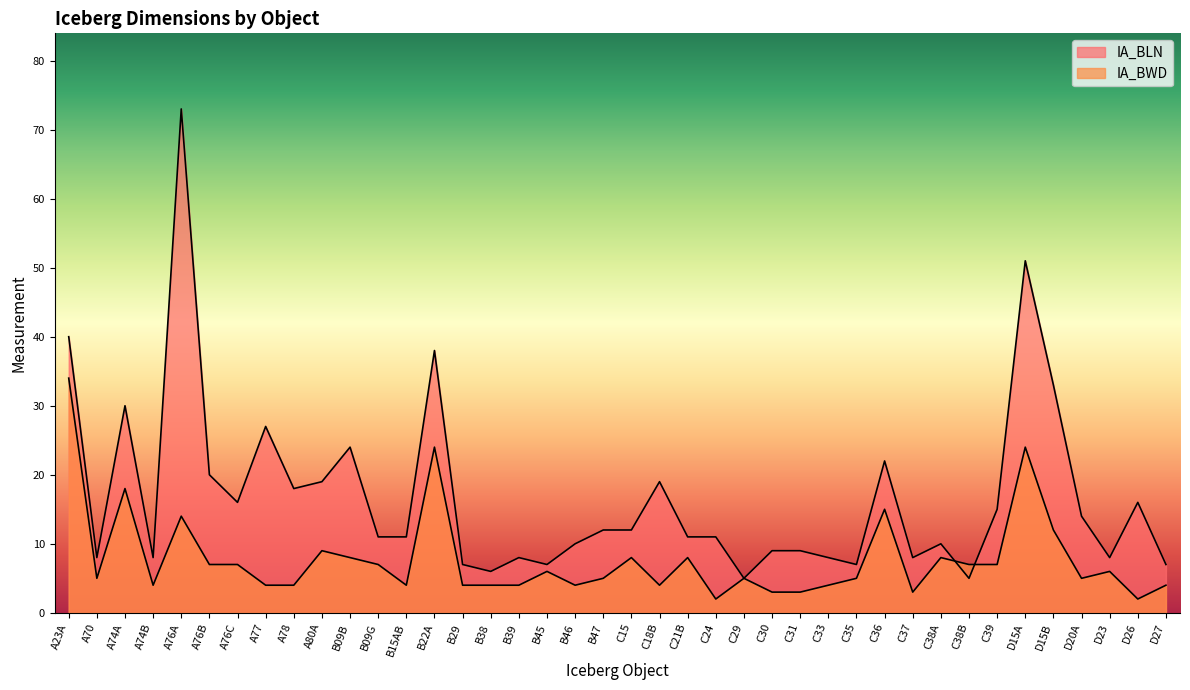

Reading right to left, list all the values displayed in this chart.

IA_BLN: D27=7	D26=16	D23=8	D20A=14	D15B=33	D15A=51	C39=15	C38B=5	C38A=10	C37=8	C36=22	C35=7	C33=8	C31=9	C30=9	C29=5	C24=11	C21B=11	C18B=19	C15=12	B47=12	B46=10	B45=7	B39=8	B38=6	B29=7	B22A=38	B15AB=11	B09G=11	B09B=24	A80A=19	A78=18	A77=27	A76C=16	A76B=20	A76A=73	A74B=8	A74A=30	A70=8	A23A=40
IA_BWD: D27=4	D26=2	D23=6	D20A=5	D15B=12	D15A=24	C39=7	C38B=7	C38A=8	C37=3	C36=15	C35=5	C33=4	C31=3	C30=3	C29=5	C24=2	C21B=8	C18B=4	C15=8	B47=5	B46=4	B45=6	B39=4	B38=4	B29=4	B22A=24	B15AB=4	B09G=7	B09B=8	A80A=9	A78=4	A77=4	A76C=7	A76B=7	A76A=14	A74B=4	A74A=18	A70=5	A23A=34